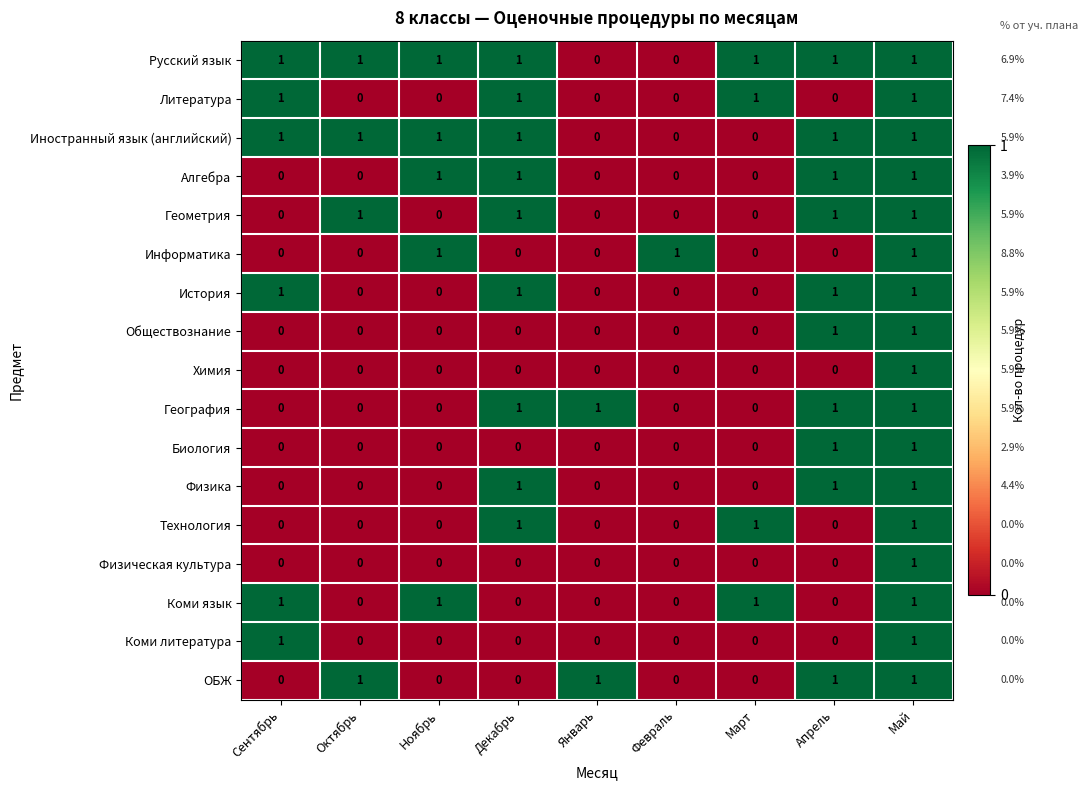

Between Ноябрь and Март, which series saw the biggest shift?

Литература